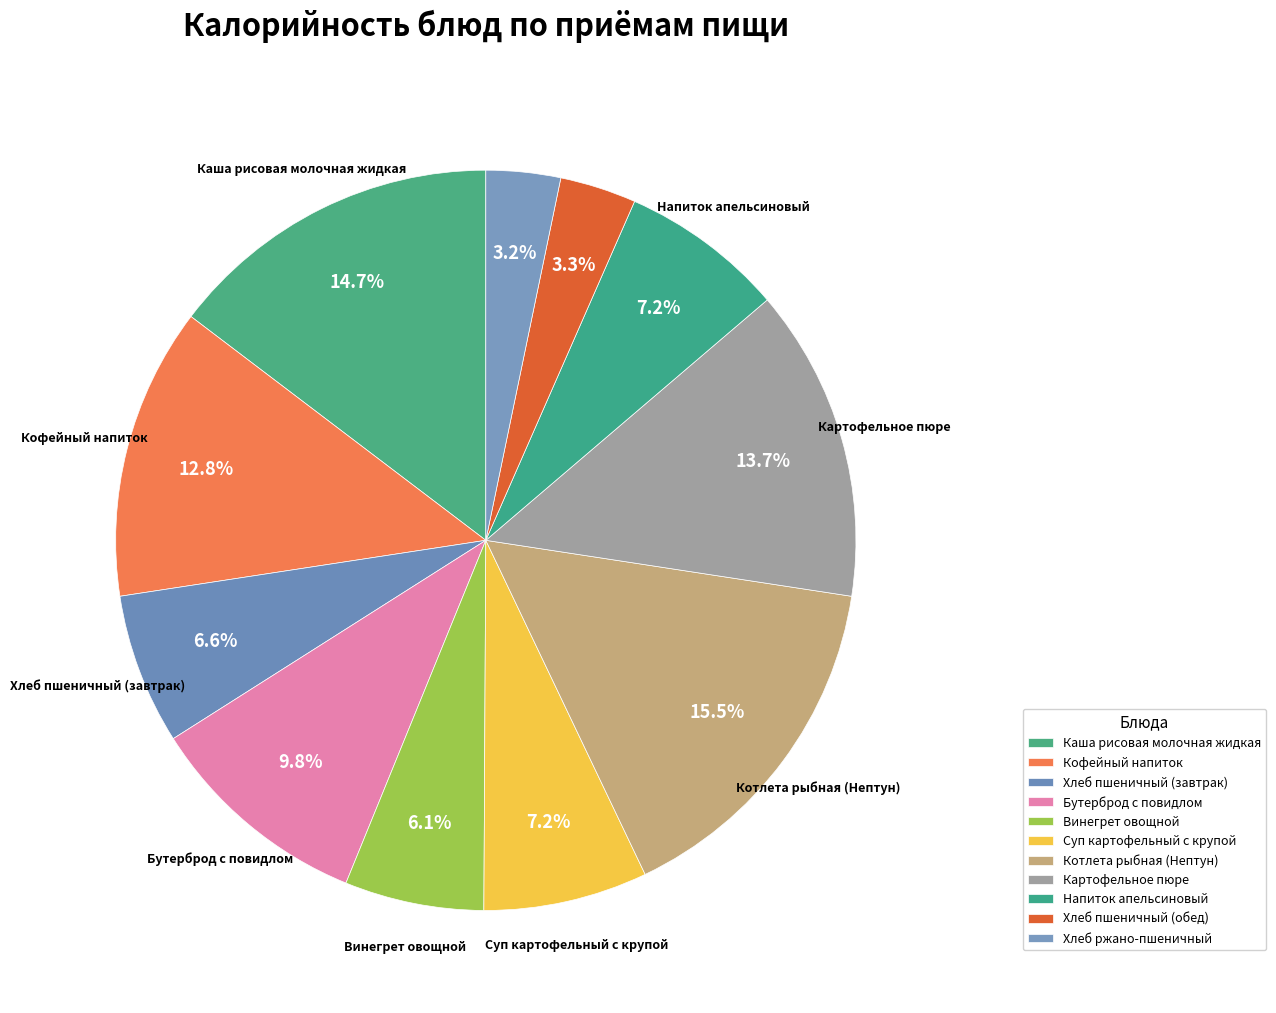

How many segments does this pie chart have?

11